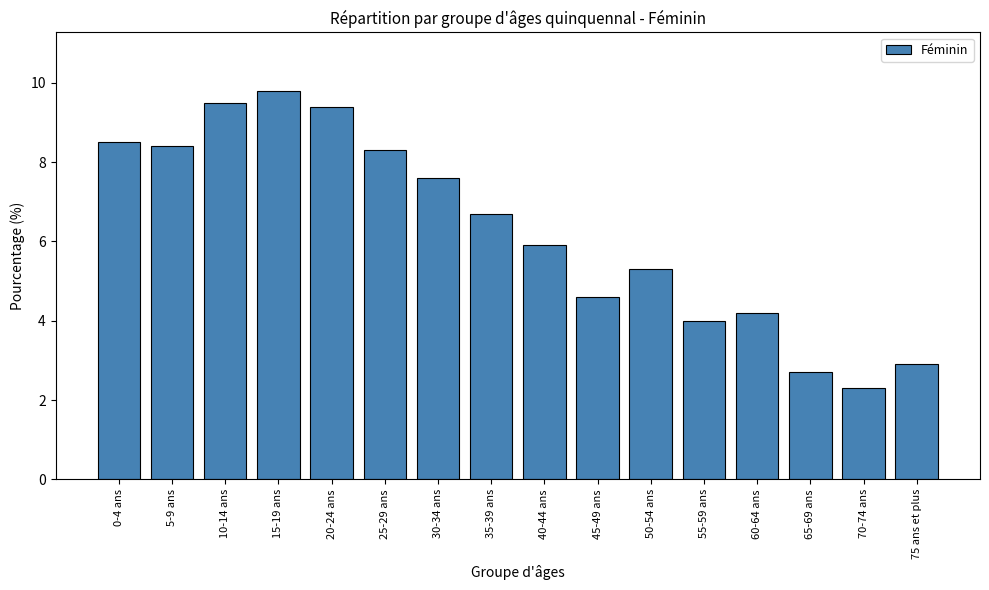

Reading left to right, list all the values displayed in this chart.

8.5	8.4	9.5	9.8	9.4	8.3	7.6	6.7	5.9	4.6	5.3	4.0	4.2	2.7	2.3	2.9